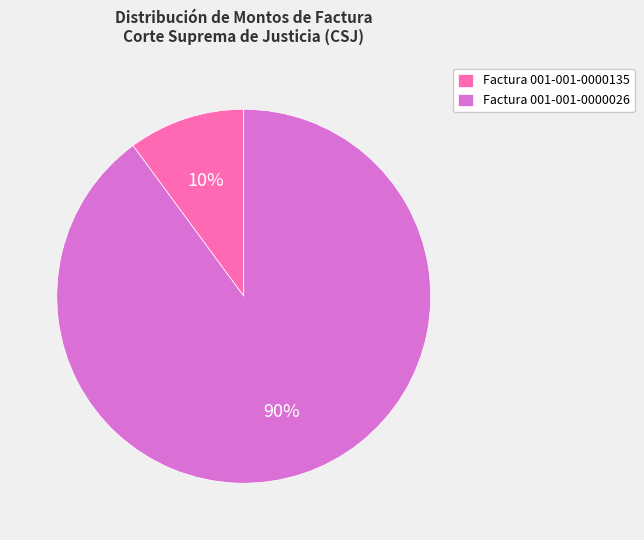

Which slice is the largest?

Factura 001-001-0000026